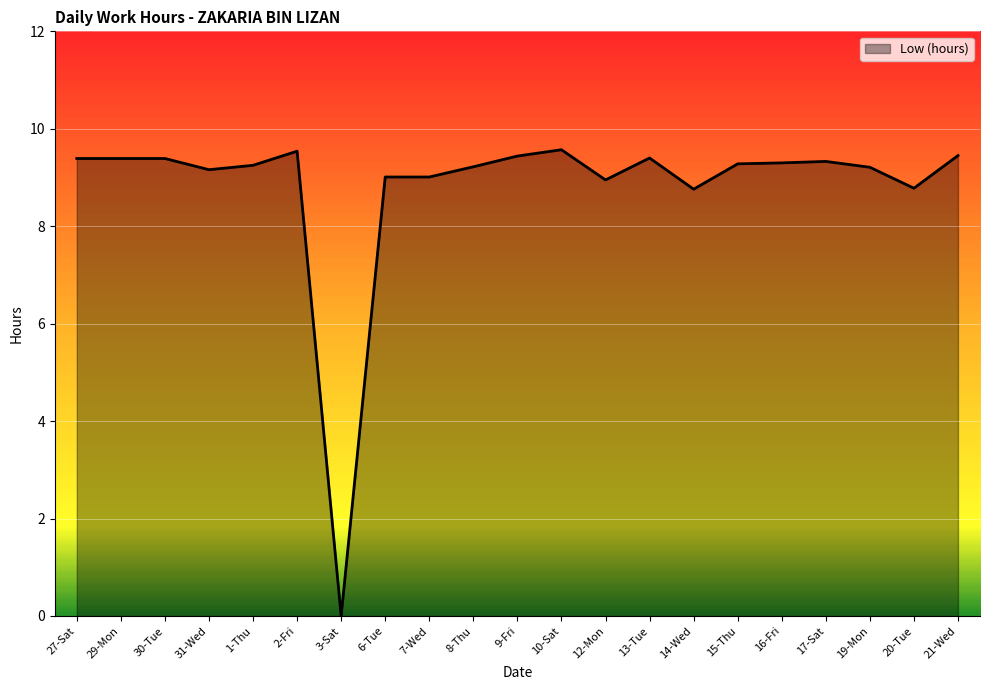

What position from the right is 29-Mon?

20